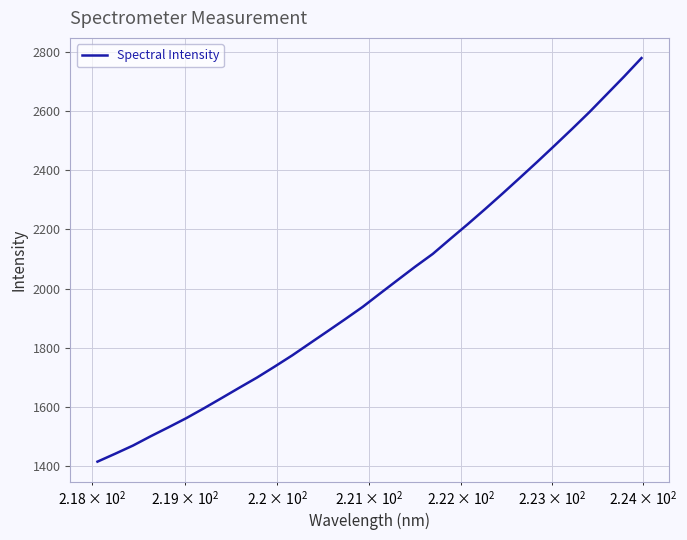

What is the average value?

2008.7